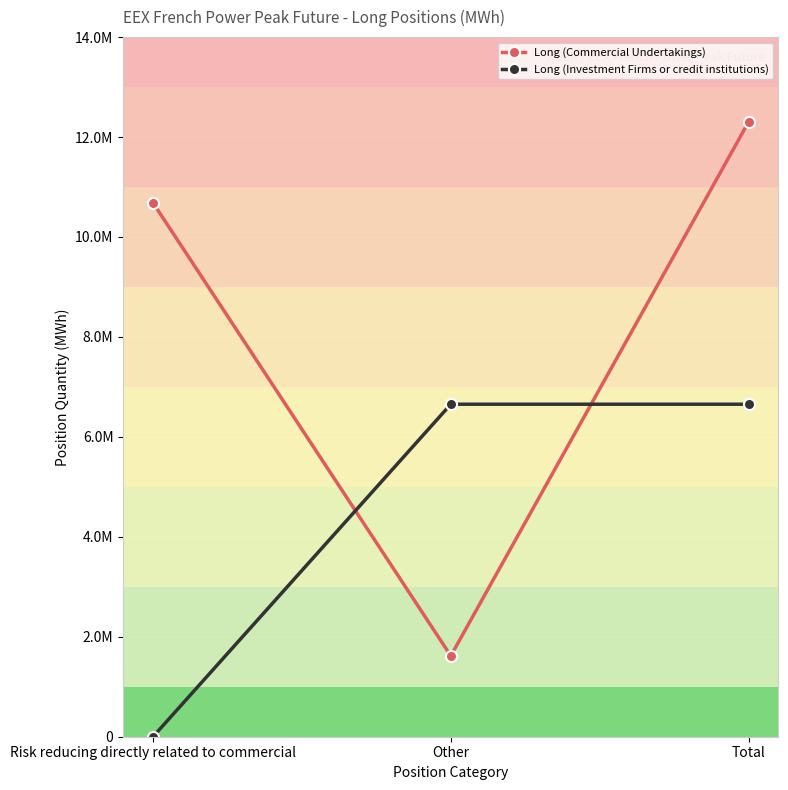

Reading left to right, transcribe all the data shown in this chart.

Long (Commercial Undertakings): Risk reducing directly related to commercial=10685784	Other=1618212	Total=12303996
Long (Investment Firms or credit institutions): Risk reducing directly related to commercial=0	Other=6653616	Total=6653616